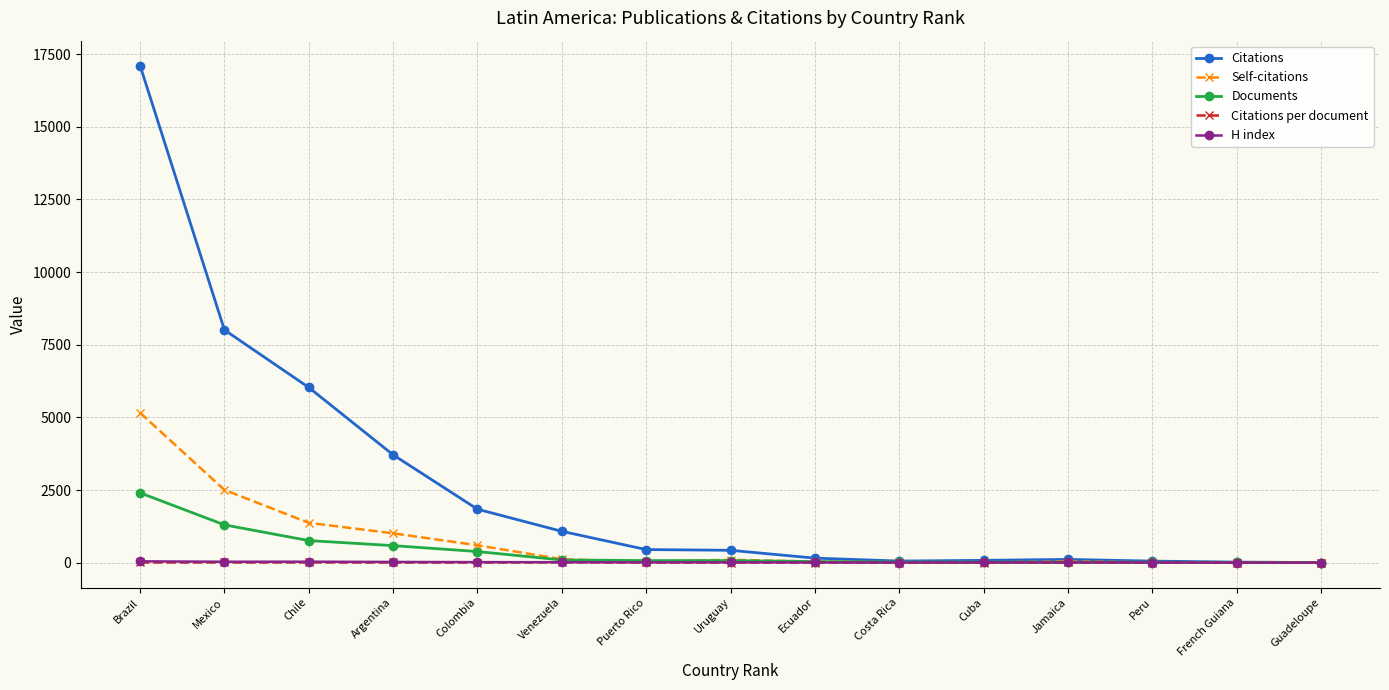

At how many categories does at least one series exceed 4785?

3